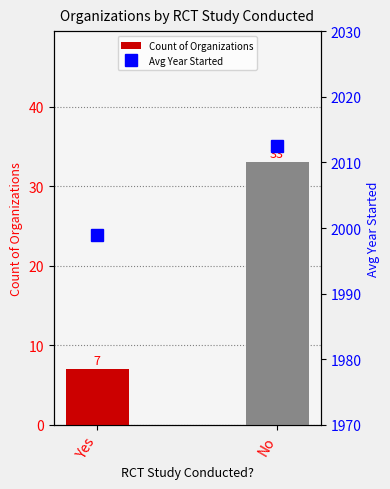

What is the smallest value displayed?

7.0